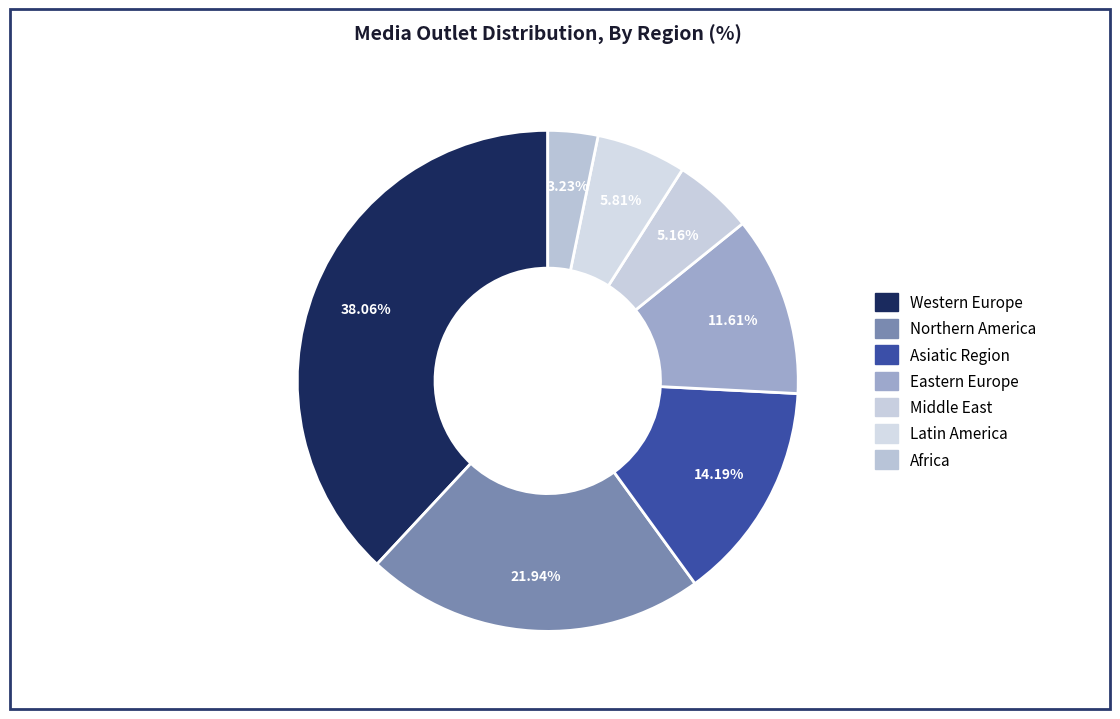

How many segments does this pie chart have?

7